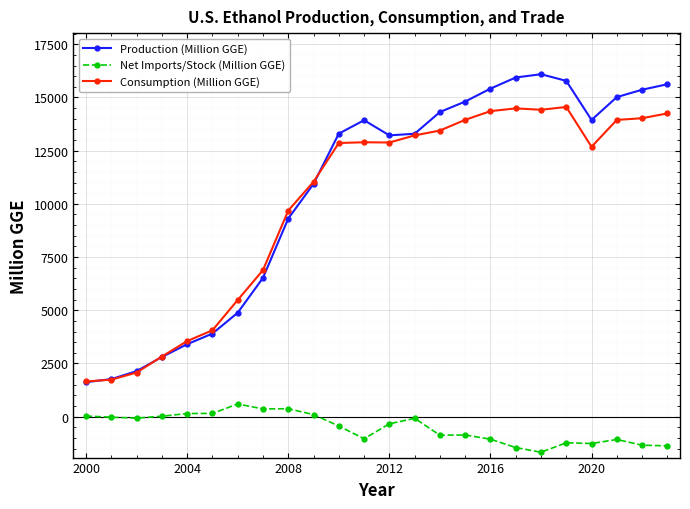

What is the value of the Production (Million GGE) point at the 23rd from the left?

15361.0